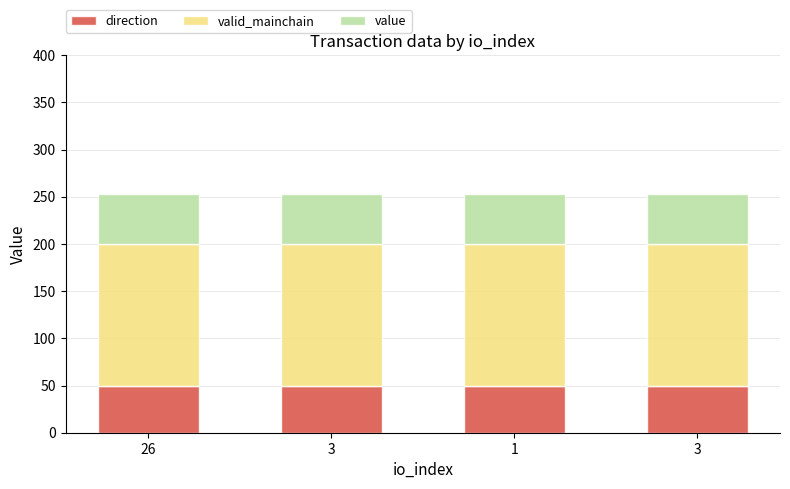

Which series has the widest spread of values?

direction